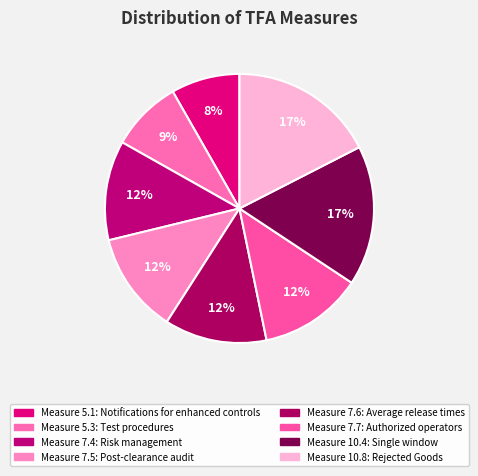

Count the number of slices in the pie.

8